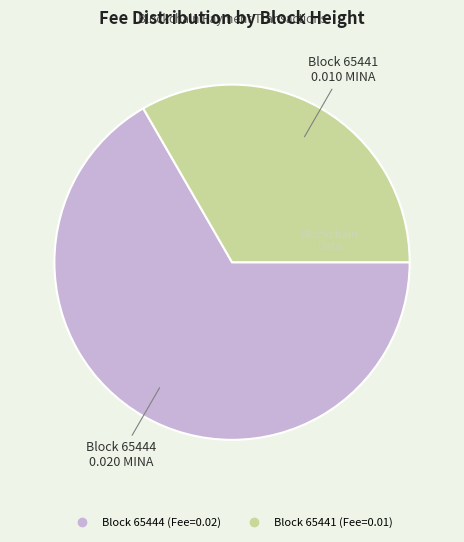

Does any single category account for the majority?

Yes